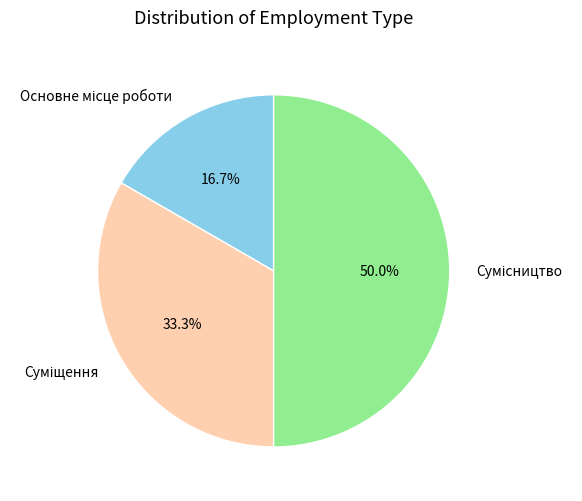

Count the number of slices in the pie.

3